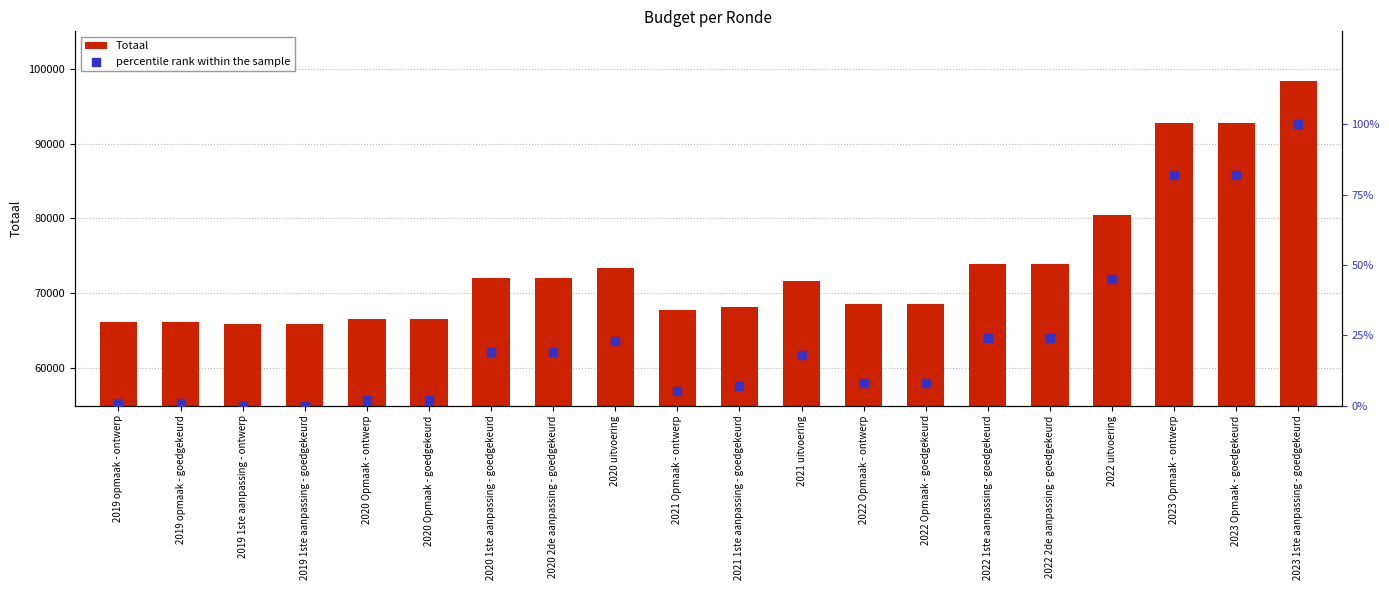

At which category is the sum across all series the highest?

2023 1ste aanpassing - goedgekeurd